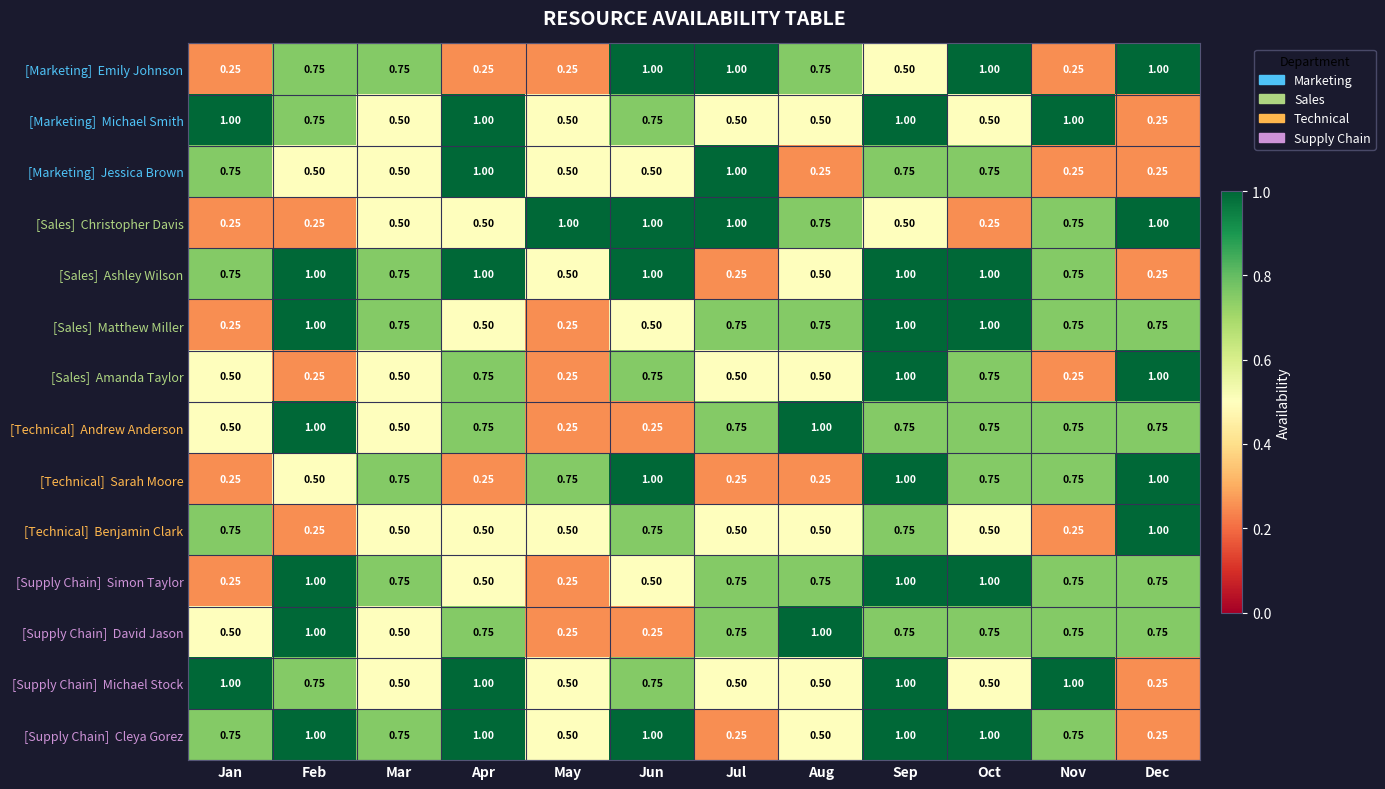

How many distinct data groups are displayed?

14